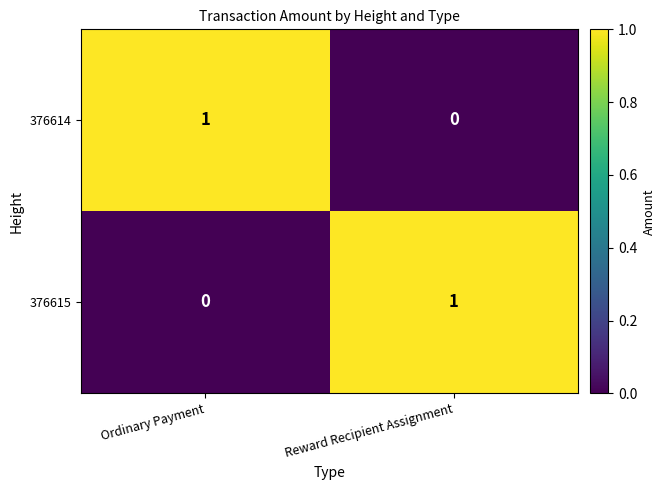

Reading right to left, extract all data points from this chart.

376614: Reward Recipient Assignment=0	Ordinary Payment=1
376615: Reward Recipient Assignment=1	Ordinary Payment=0